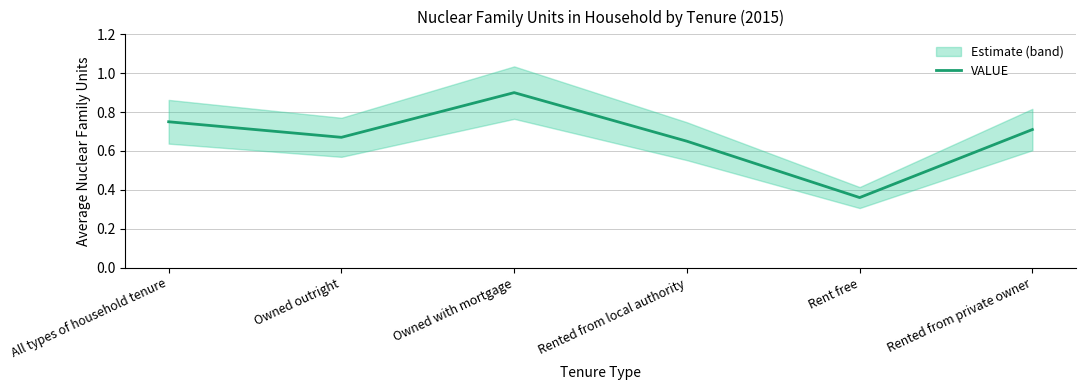

What is the minimum value shown in the chart?

0.4